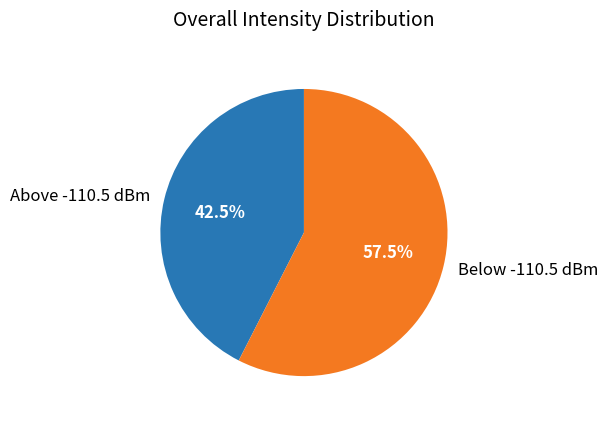

How many segments does this pie chart have?

2